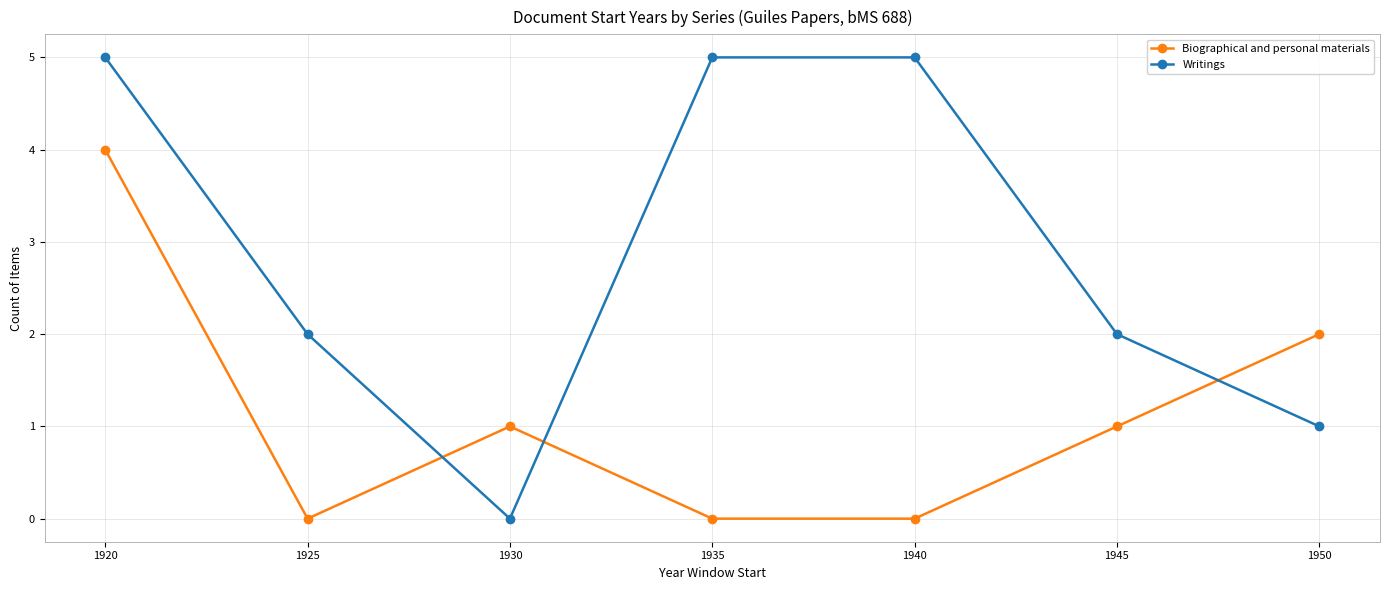

Rank the series by their average value, from lowest to highest.

Biographical and personal materials, Writings